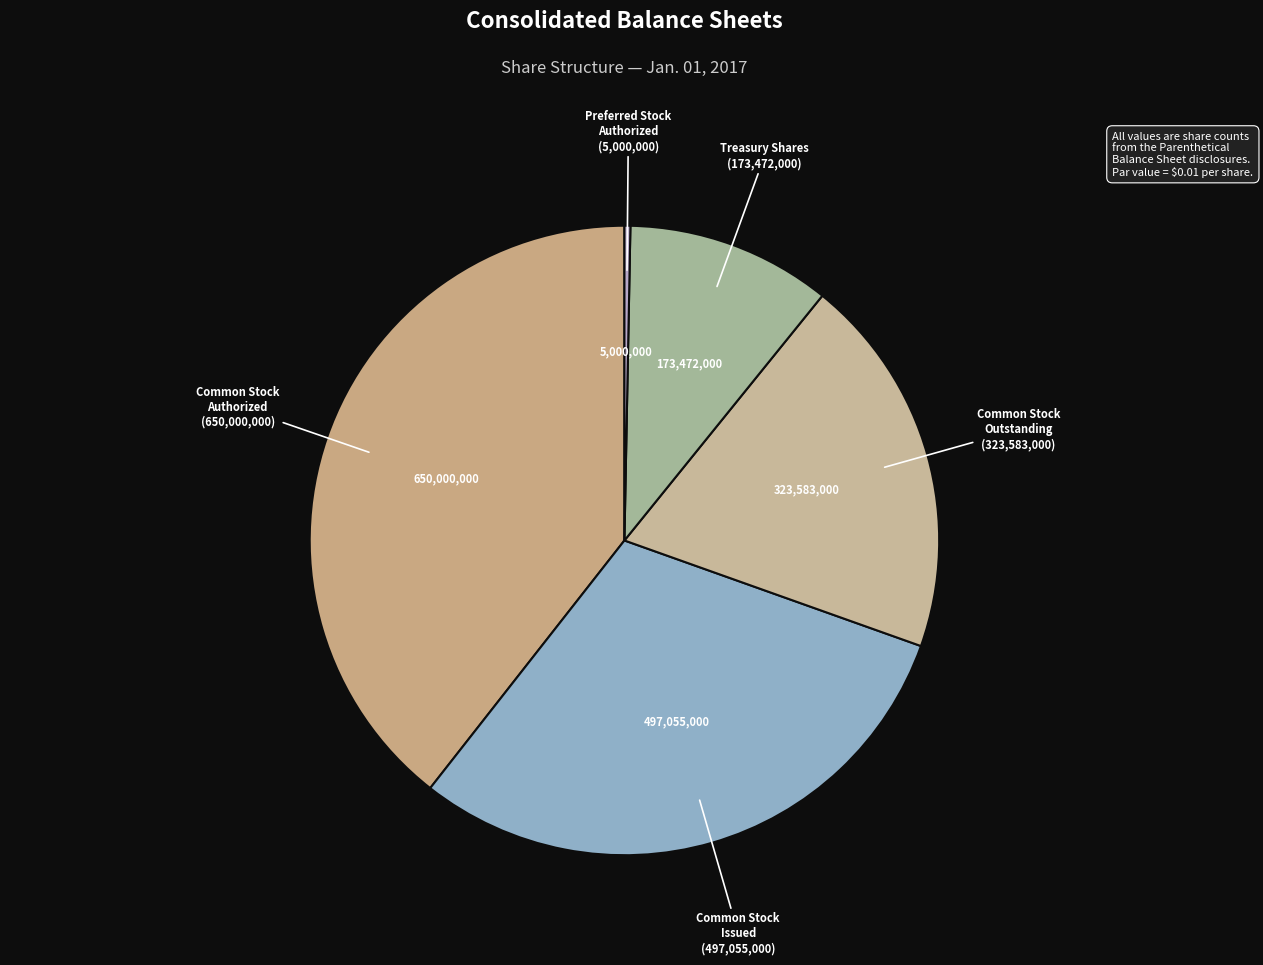

Count the number of slices in the pie.

5